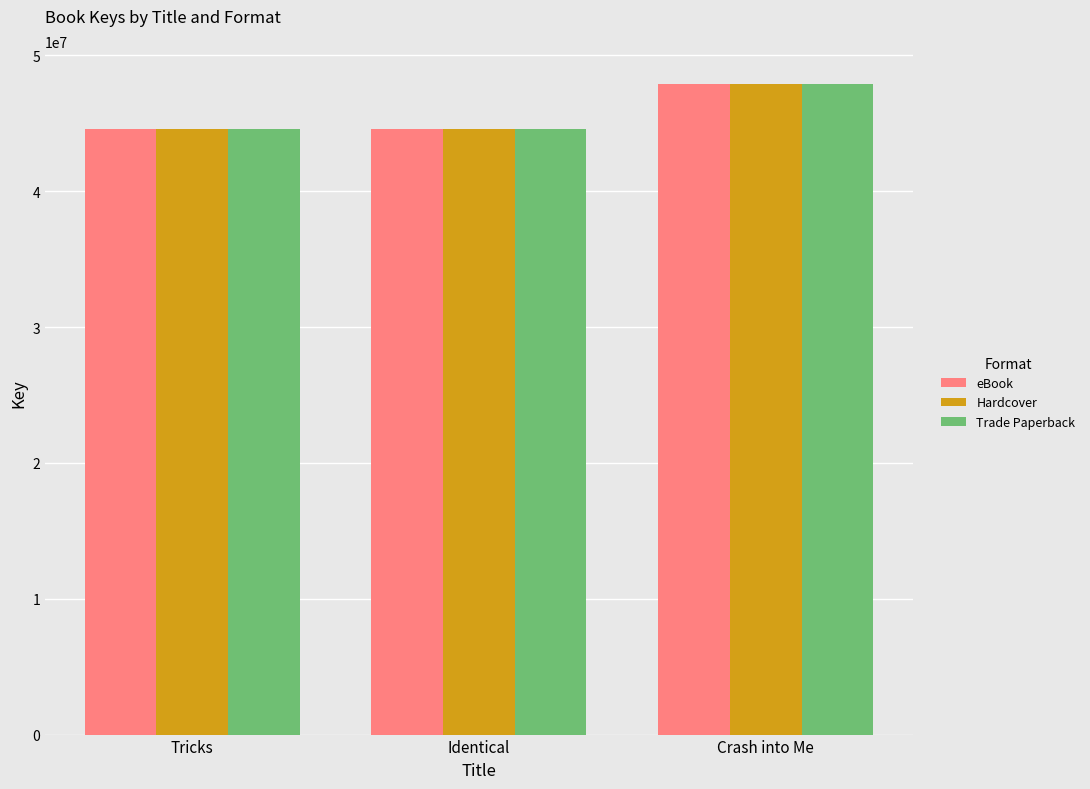

What is the sum of the Trade Paperback values at Tricks and Identical?

89154592